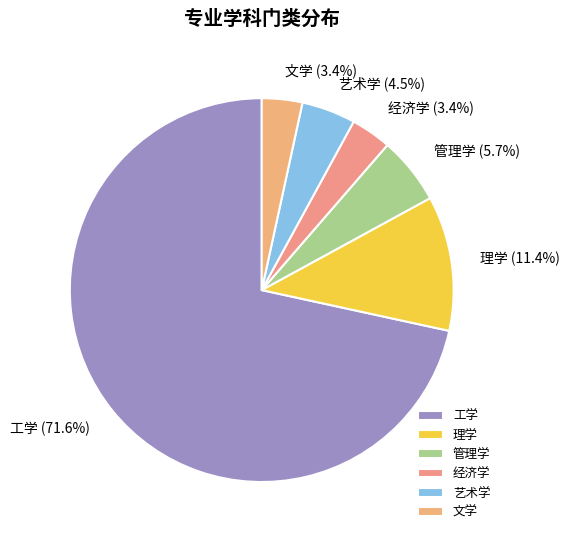

Does any single category account for the majority?

Yes